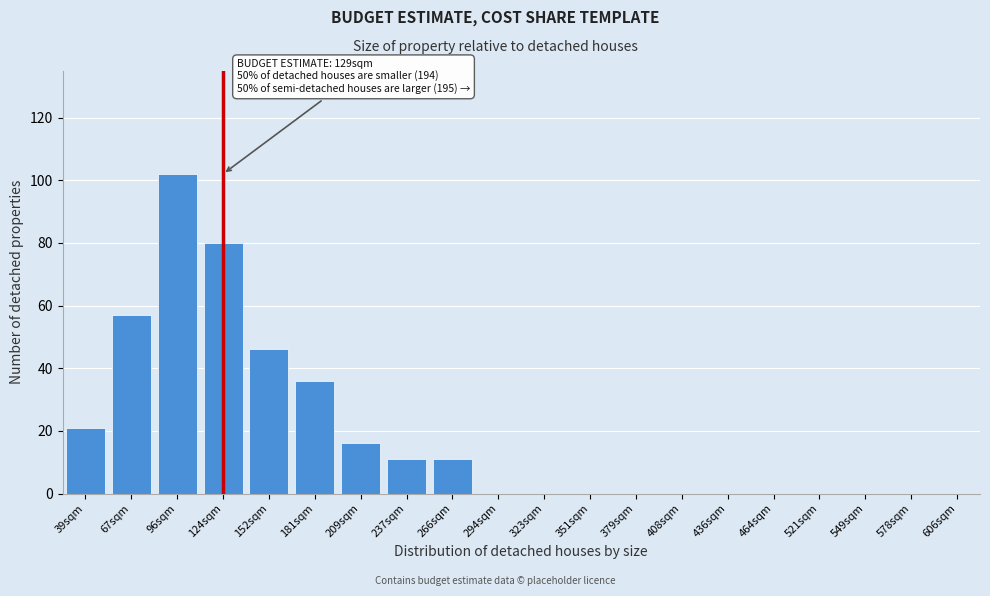

Reading right to left, extract all data points from this chart.

606sqm=0	578sqm=0	549sqm=0	521sqm=0	464sqm=0	436sqm=0	408sqm=0	379sqm=0	351sqm=0	323sqm=0	294sqm=0	266sqm=11	237sqm=11	209sqm=16	181sqm=36	152sqm=46	124sqm=80	96sqm=102	67sqm=57	39sqm=21